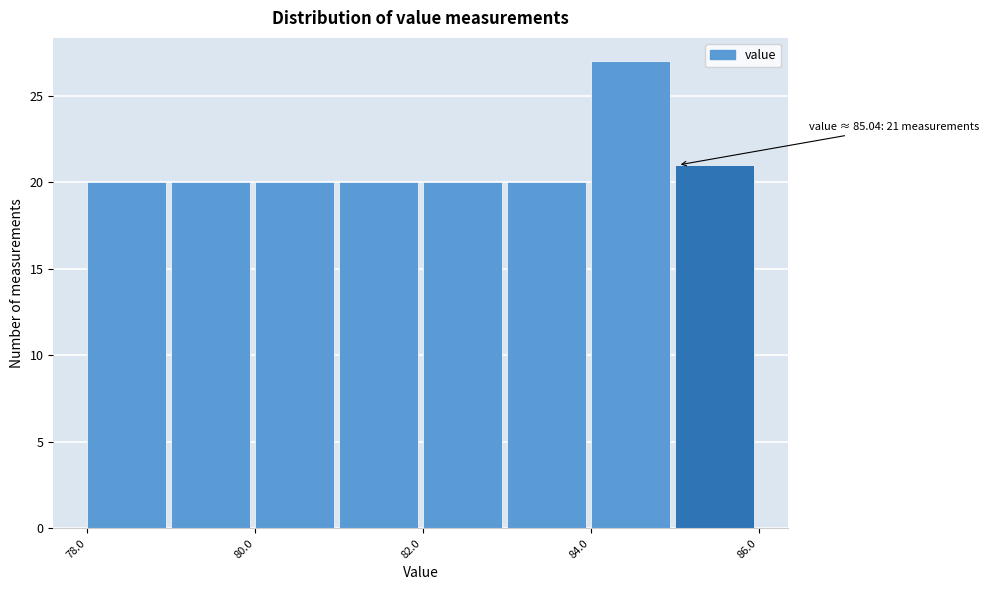

Over which range of the x-axis is the bar tallest?

84 to 85